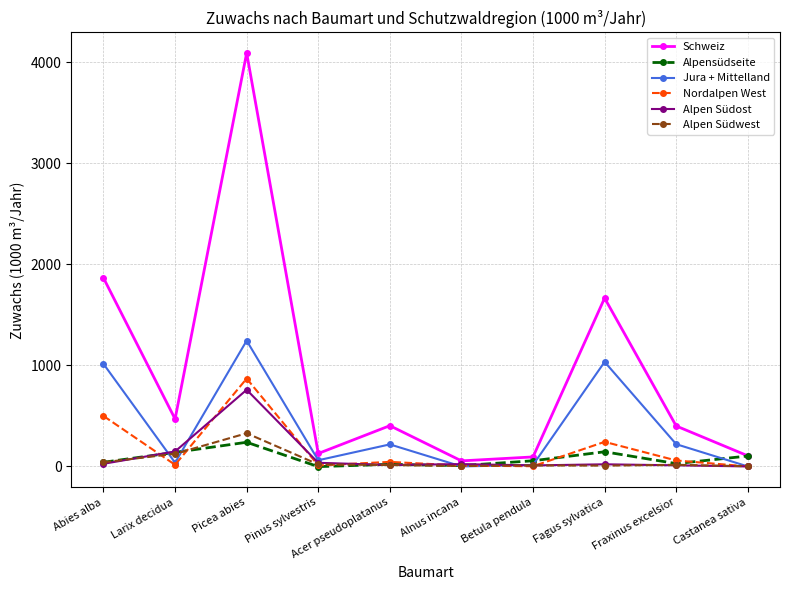

Which series has the widest spread of values?

Schweiz